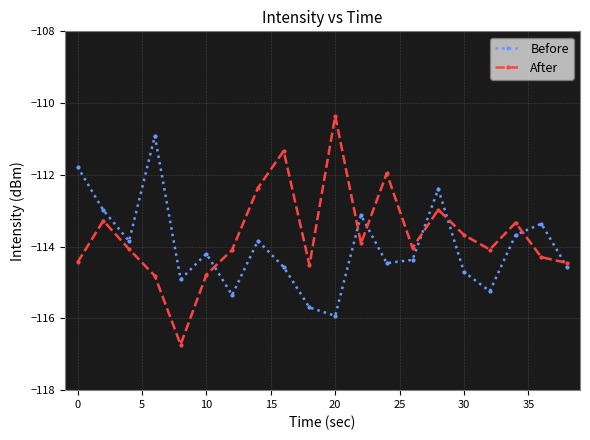

What is the difference between the maximum and minimum values in the Before series?

5.0